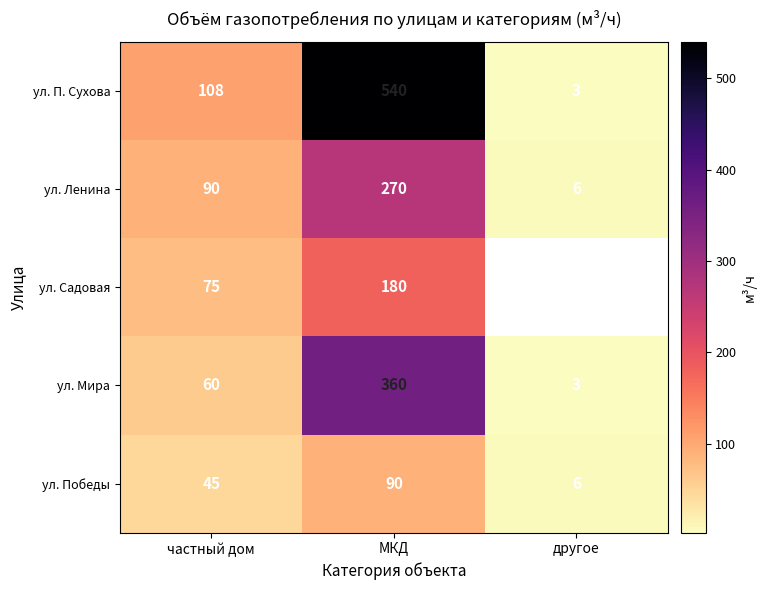

True or false: ул. Садовая has a value of 53.3 at МКД.

False